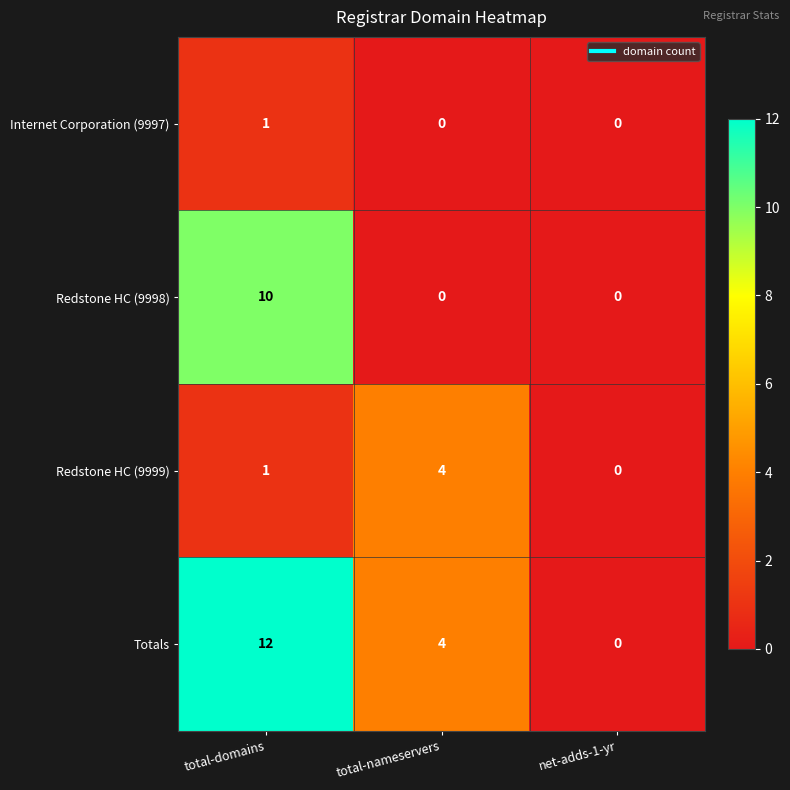

Is the value of Internet Corporation (9997) at total-domains greater than the value of Redstone HC (9999) at net-adds-1-yr?

Yes